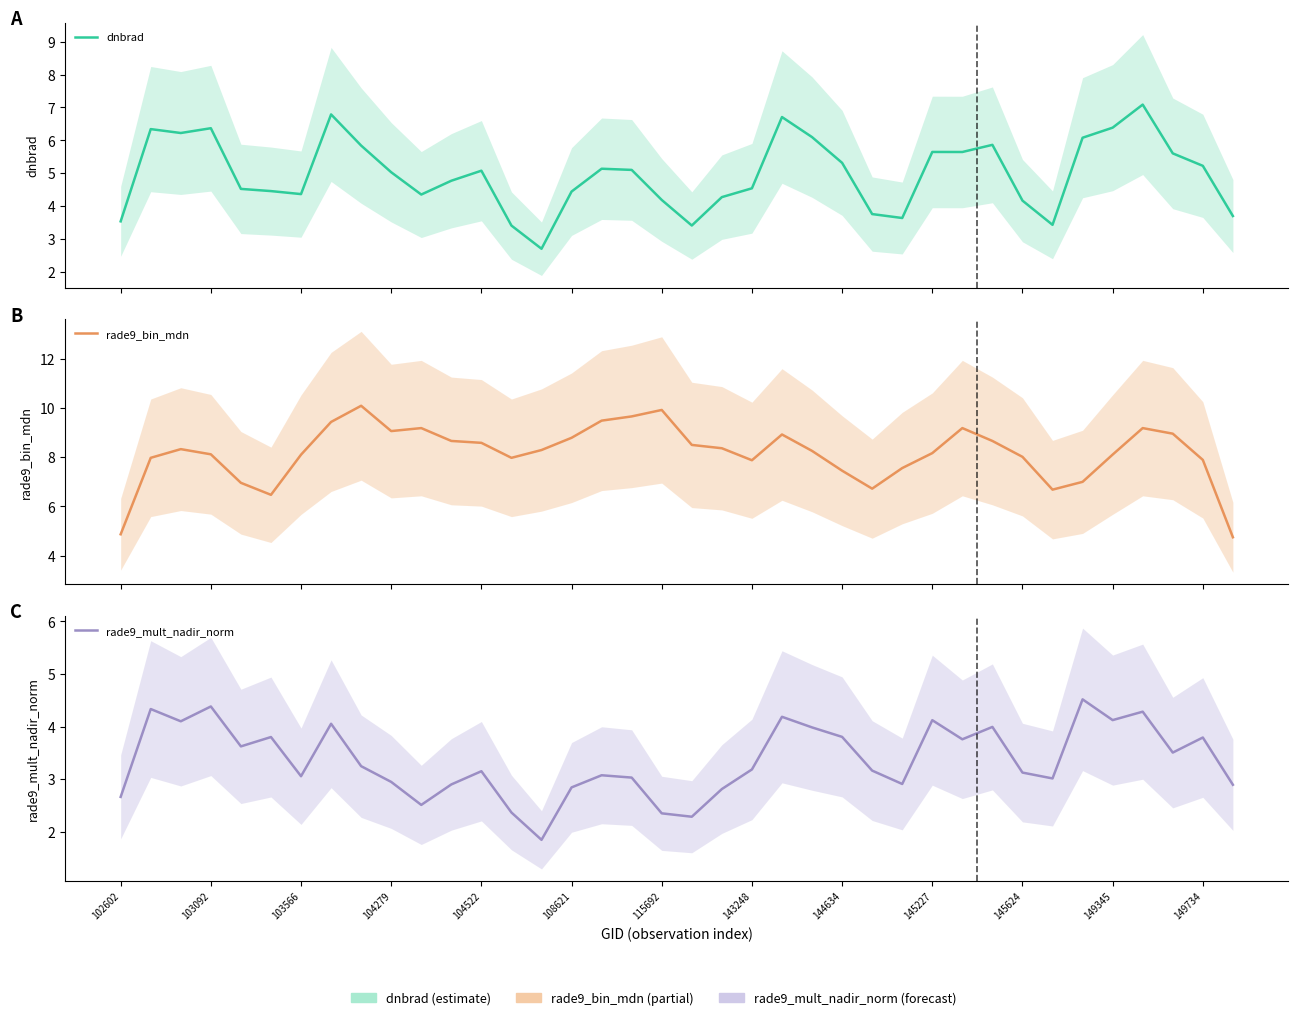

Reading left to right, list all the values displayed in this chart.

dnbrad: 3.5	6.3	6.2	6.4	4.5	4.5	4.4	6.8	5.8	5.0	4.4	4.8	5.1	3.4	2.7	4.4	5.1	5.1	4.2	3.4	4.3	4.5	6.7	6.1	5.3	3.8	3.6	5.6	5.6	5.9	4.2	3.4	6.1	6.4	7.1	5.6	5.2	3.7
rade9_bin_mdn: 4.9	8.0	8.3	8.1	7.0	6.5	8.1	9.4	10.1	9.1	9.2	8.7	8.6	8.0	8.3	8.8	9.5	9.7	9.9	8.5	8.4	7.9	8.9	8.3	7.5	6.7	7.6	8.2	9.2	8.7	8.0	6.7	7.0	8.1	9.2	9.0	7.9	4.7
rade9_mult_nadir_norm: 2.7	4.3	4.1	4.4	3.6	3.8	3.1	4.1	3.2	2.9	2.5	2.9	3.2	2.4	1.8	2.8	3.1	3.0	2.3	2.3	2.8	3.2	4.2	4.0	3.8	3.2	2.9	4.1	3.8	4.0	3.1	3.0	4.5	4.1	4.3	3.5	3.8	2.9